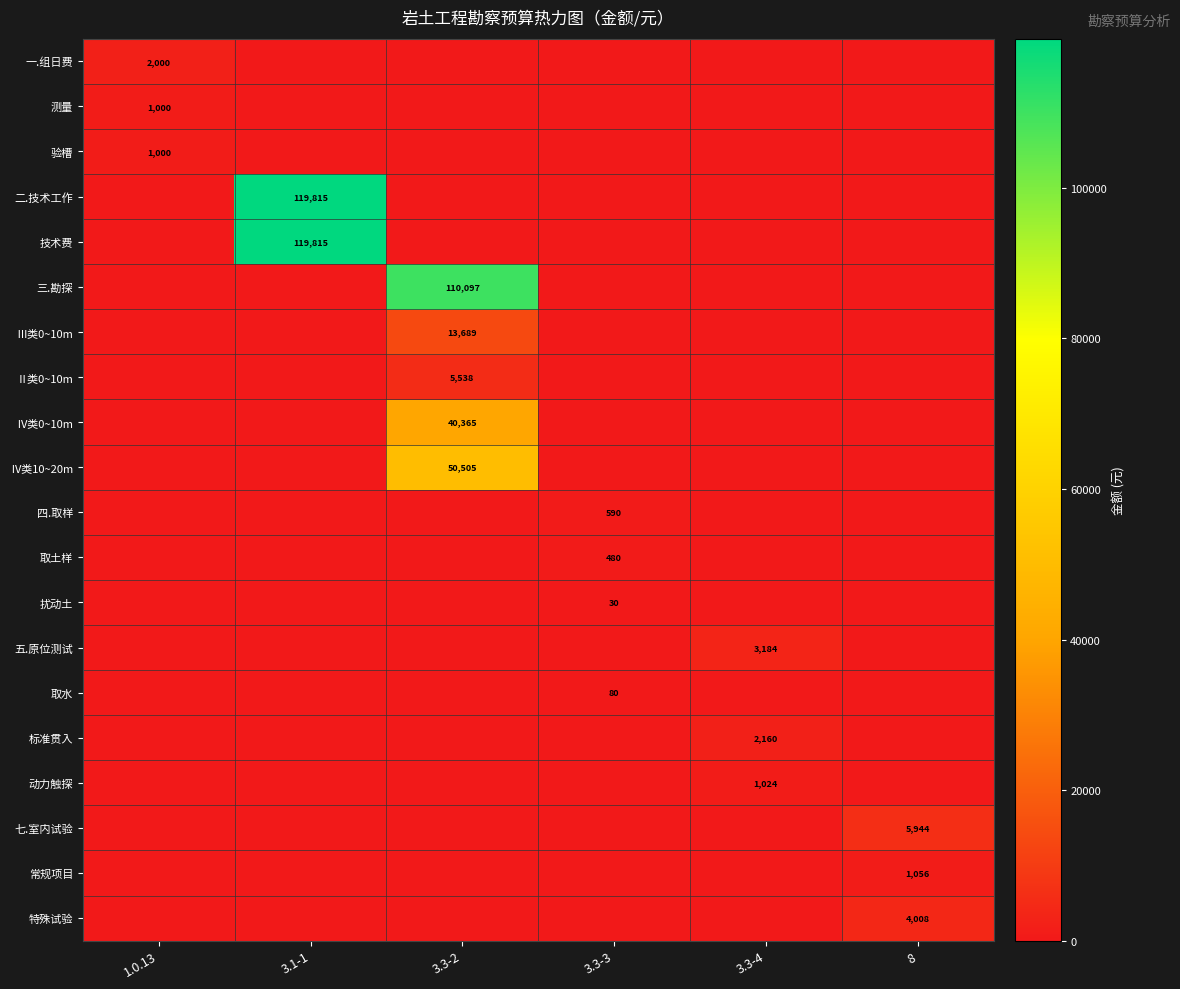

At how many categories does at least one series exceed 61679?

2